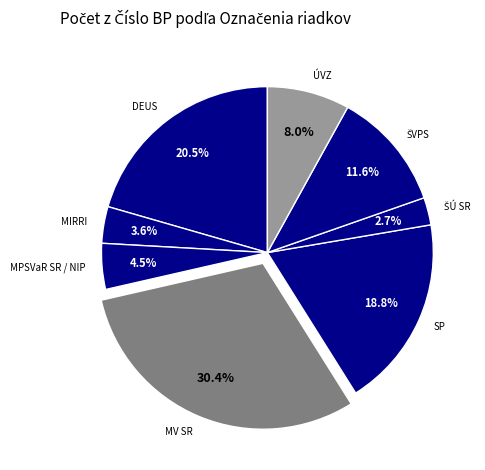

What percentage is NOT represented by MV SR?

69.6%